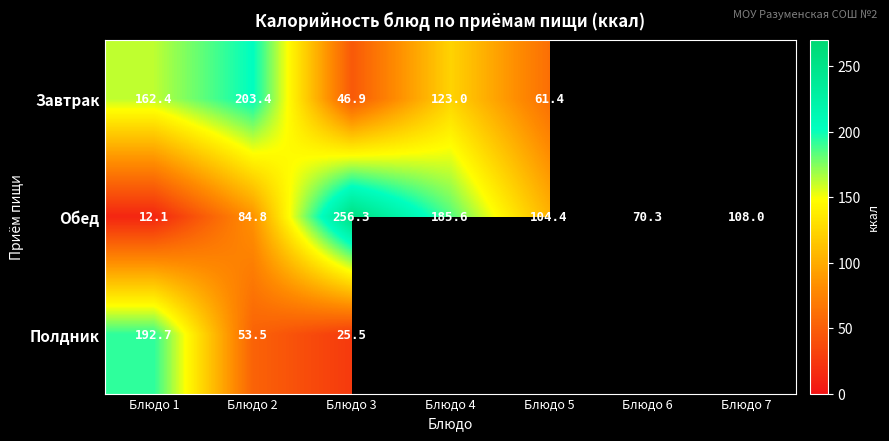

At which category is the sum across all series the highest?

Блюдо 1